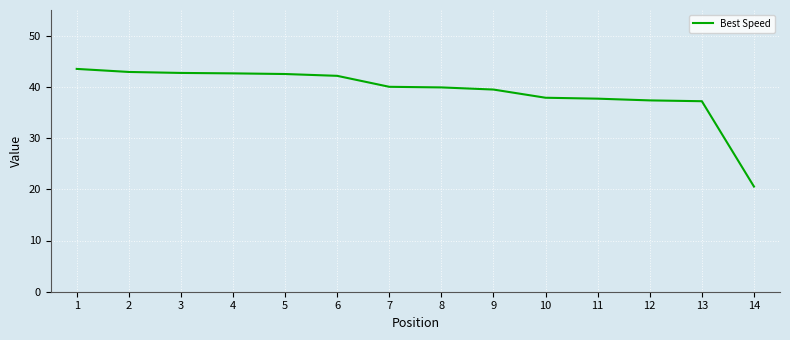

How many lines are shown in the chart?

1